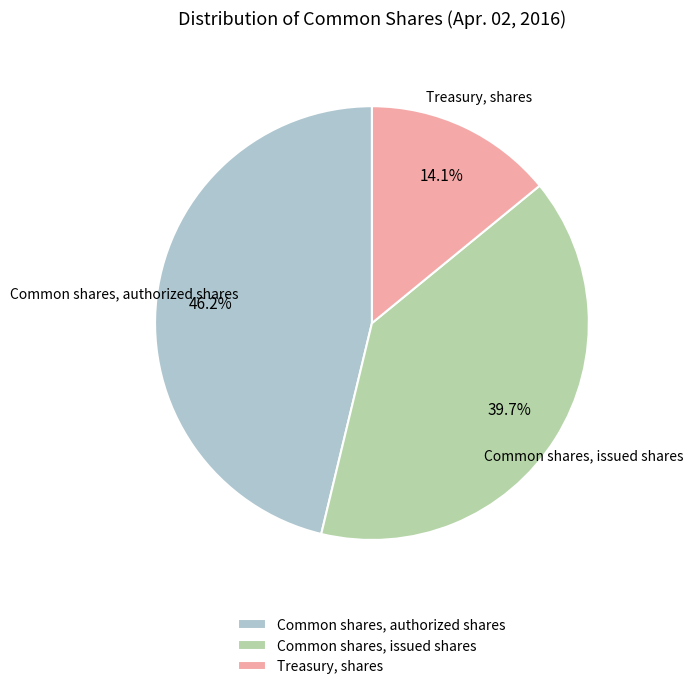

Rank the categories by value from highest to lowest.

Common shares, authorized shares, Common shares, issued shares, Treasury, shares